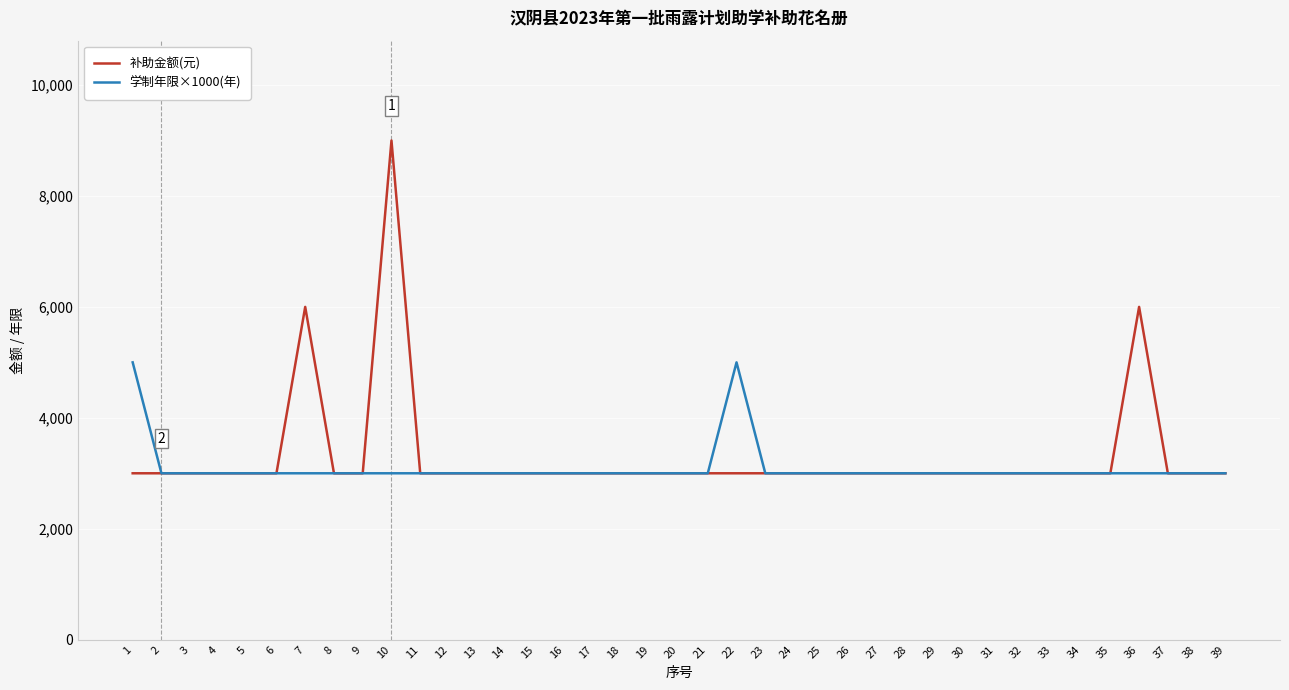

What is the difference between the highest and lowest values at 1?

2000